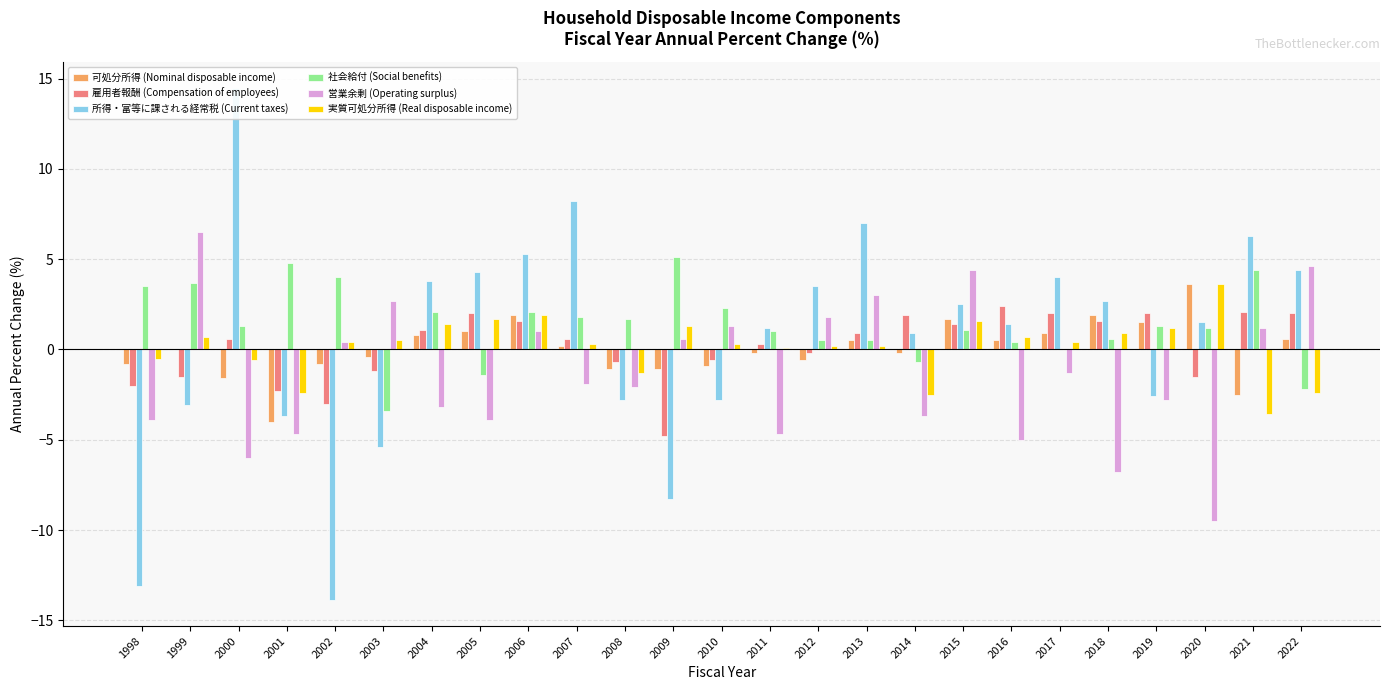

How many series are shown in this chart?

6